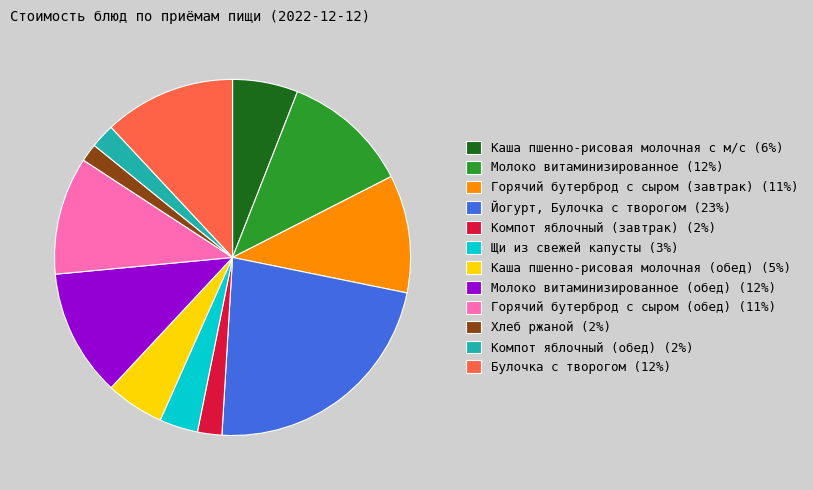

Is it true that Йогурт, Булочка с творогом (23%) is 23% of the pie?

True